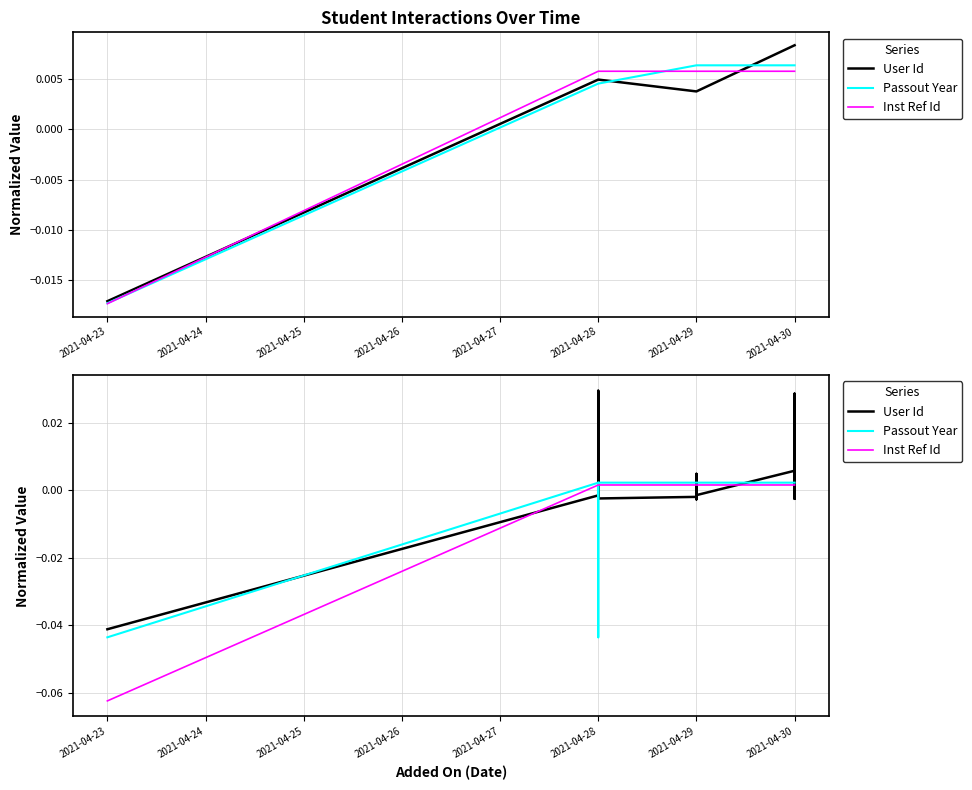

How many interior local valleys does the User Id series have?

11